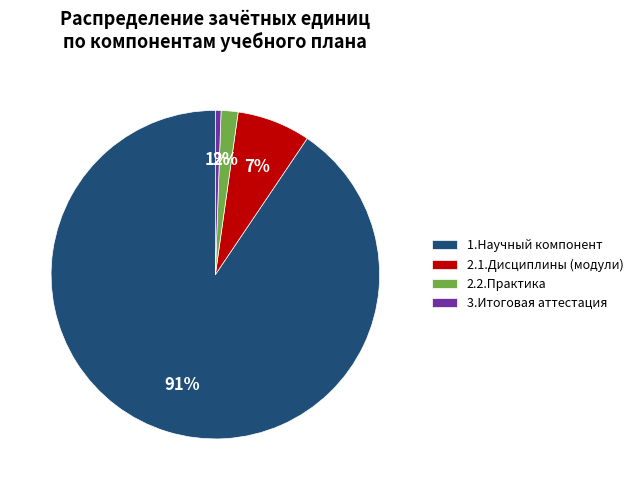

Count the number of slices in the pie.

4